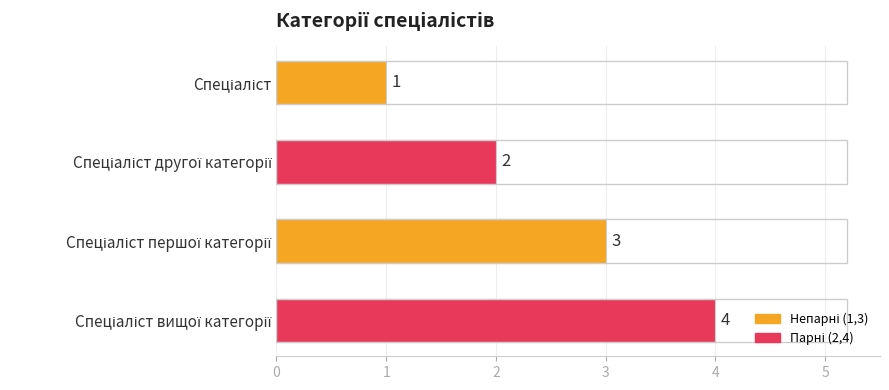

What is the value of the 1st bar from the top?

1